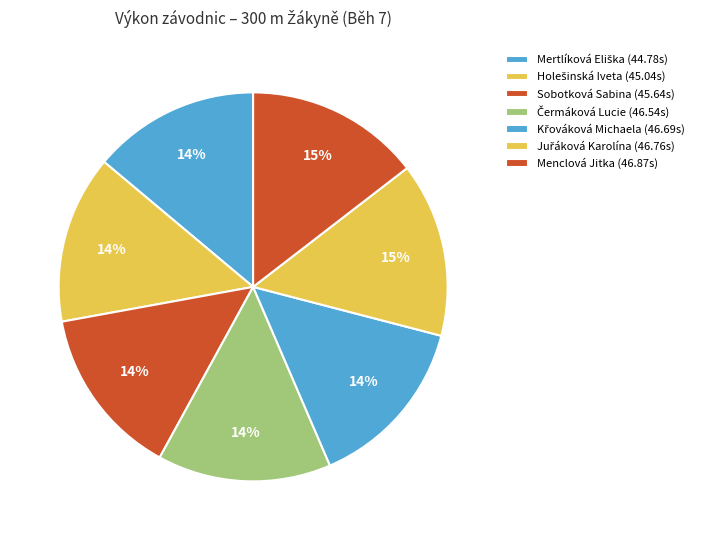

Is it true that Mertlíková Eliška is 6% of the pie?

False